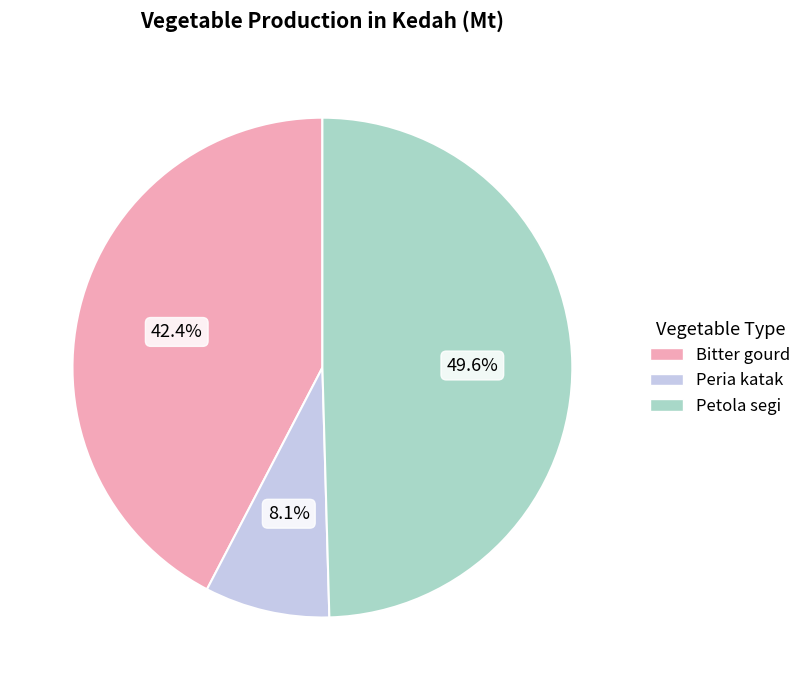

Rank the categories by value from highest to lowest.

Petola segi, Bitter gourd, Peria katak